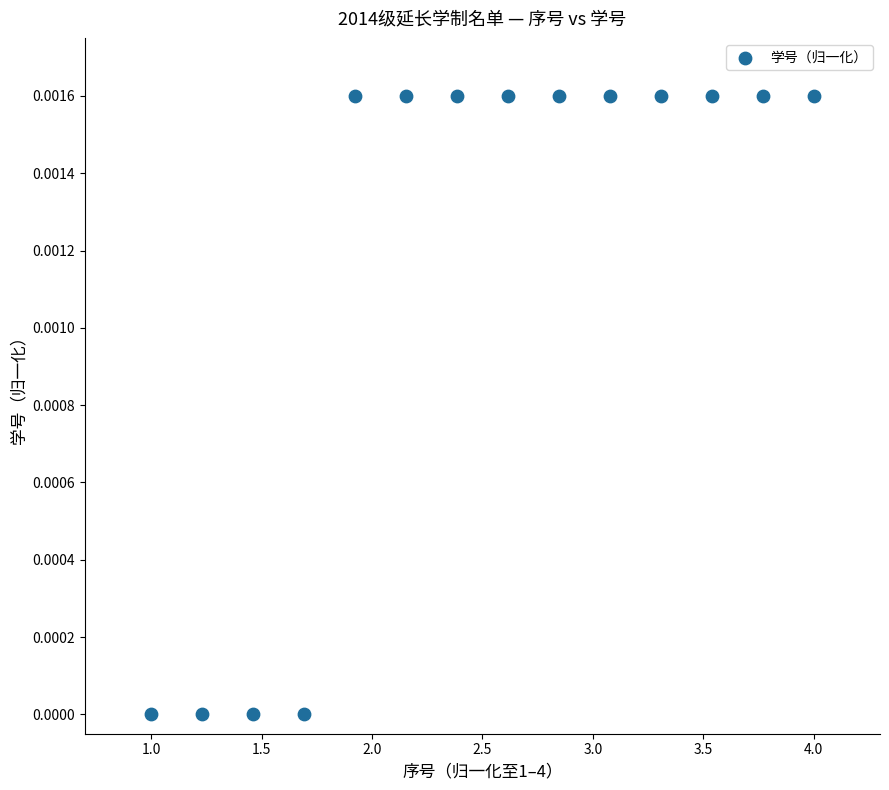

What is the range of X values (max minus min)?

3.0